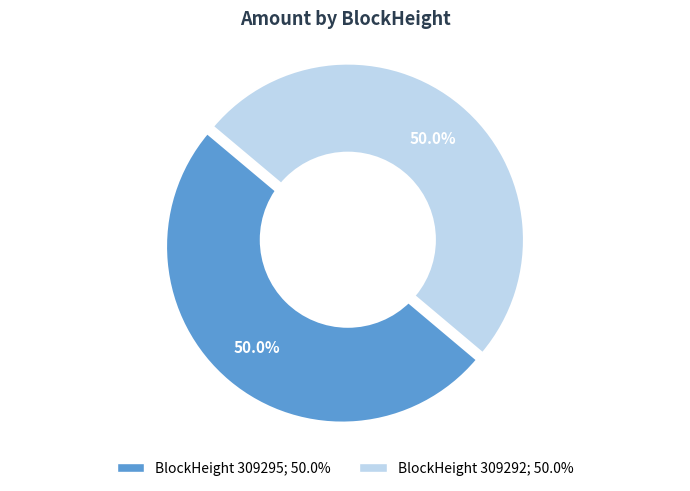

Rank the categories by value from lowest to highest.

309295, 309292